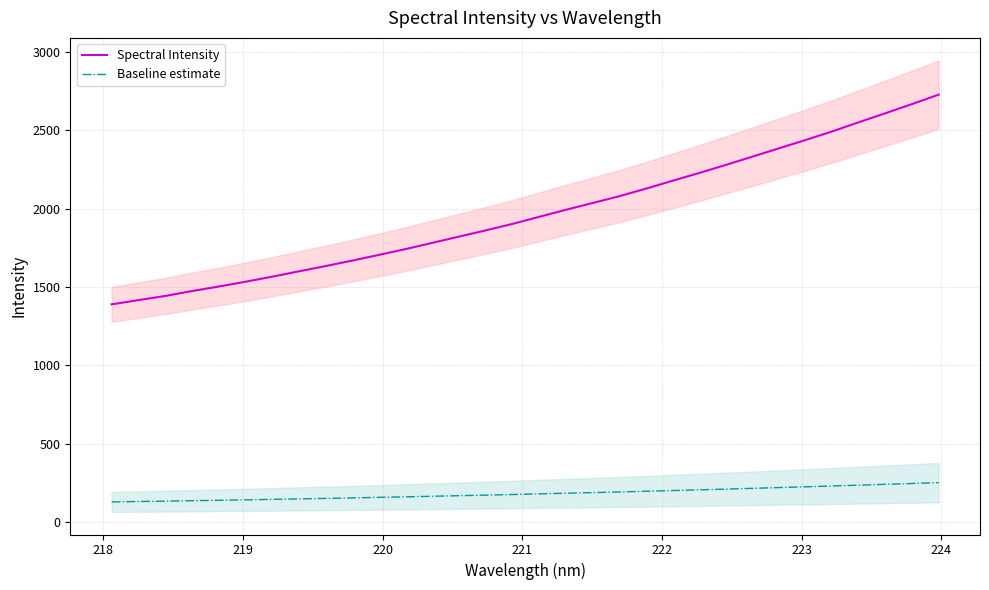

Rank the series by their average value, from lowest to highest.

Baseline estimate, Spectral Intensity